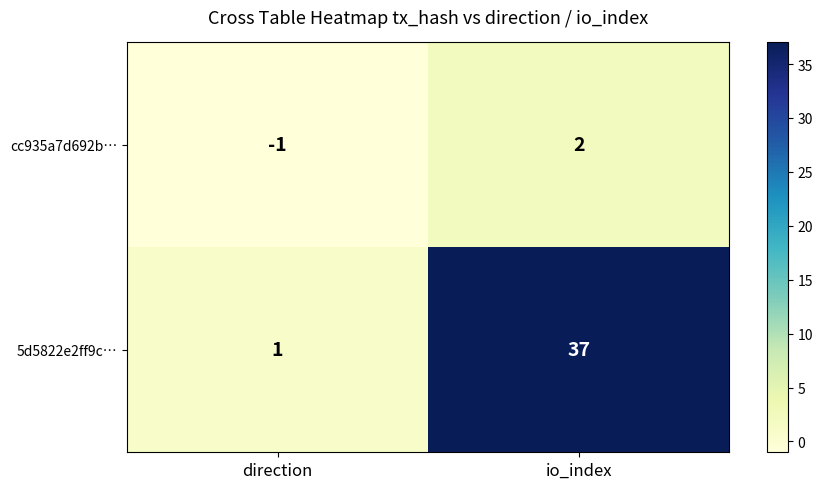

Which series has the widest spread of values?

5d5822e2ff9c…